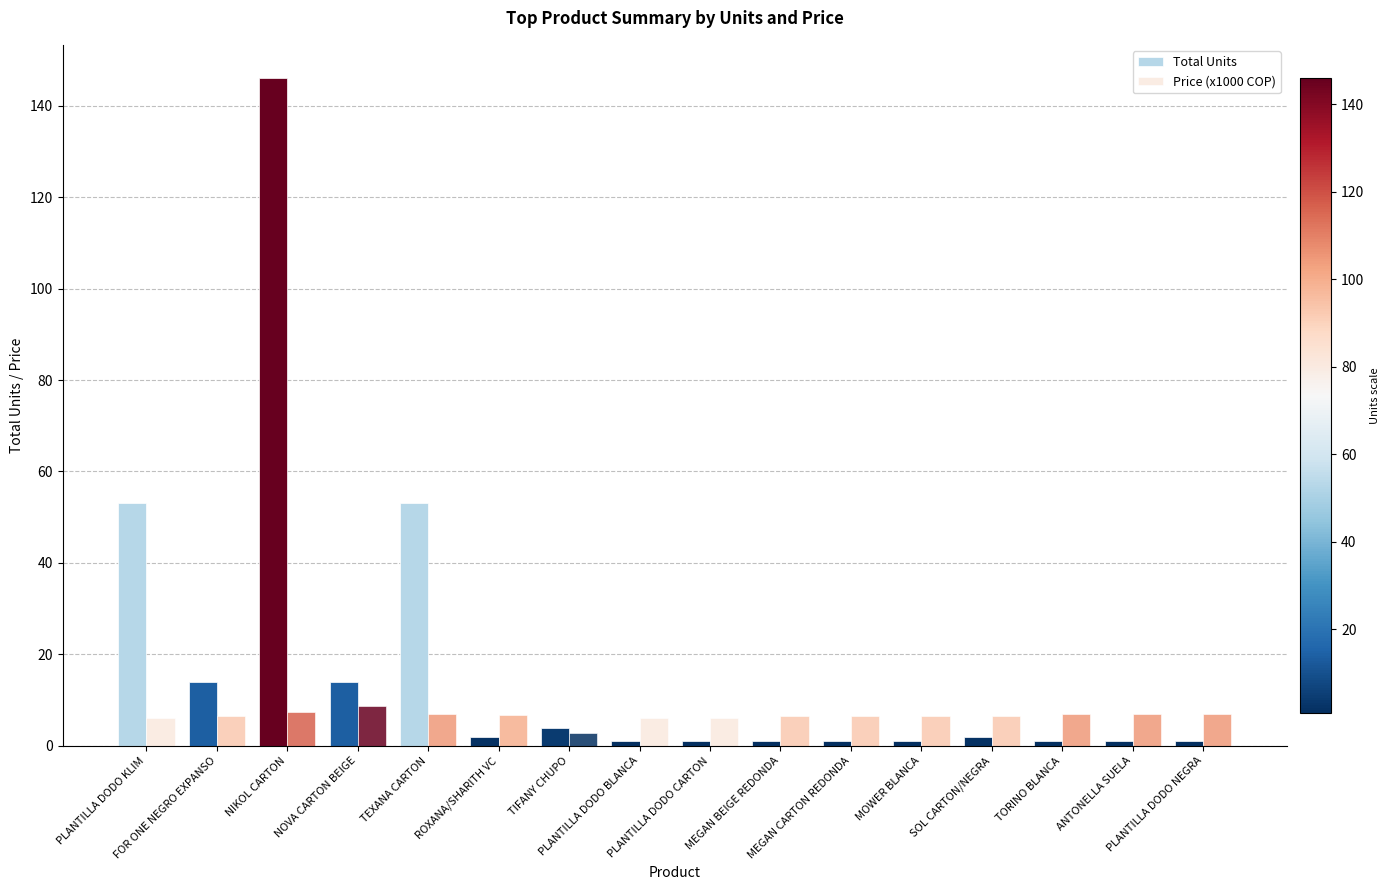

Where is Price (x1000 COP) nearest to the value 5?

PLANTILLA DODO KLIM